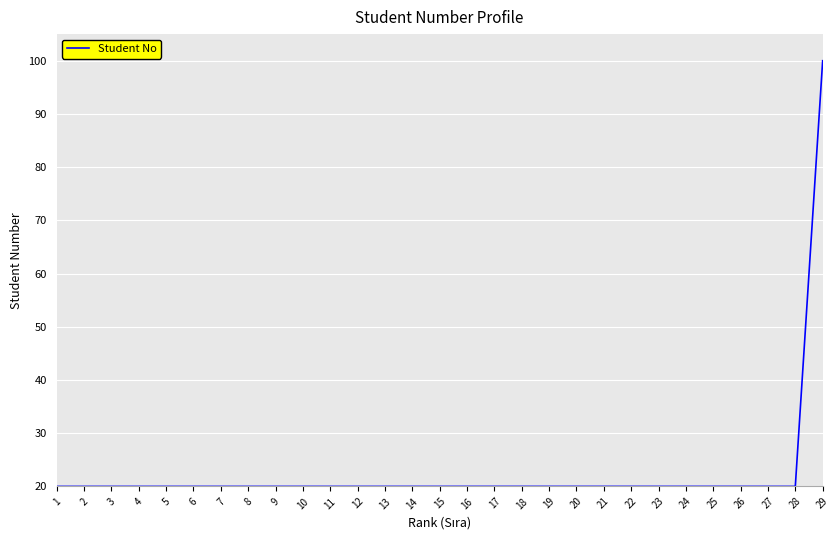

Reading left to right, extract all data points from this chart.

20.0	20.0	20.0	20.0	20.0	20.0	20.0	20.0	20.0	20.0	20.0	20.0	20.0	20.0	20.0	20.0	20.0	20.0	20.0	20.0	20.0	20.0	20.0	20.0	20.0	20.0	20.0	20.0	100.0